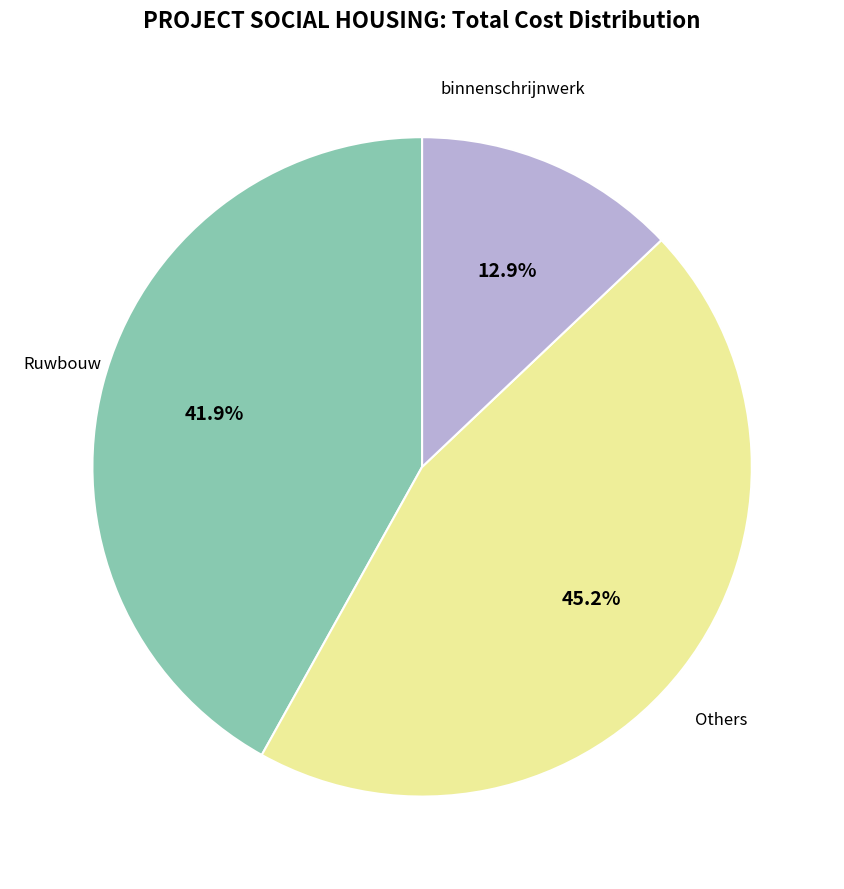

Is there any slice that represents more than half of the pie?

No